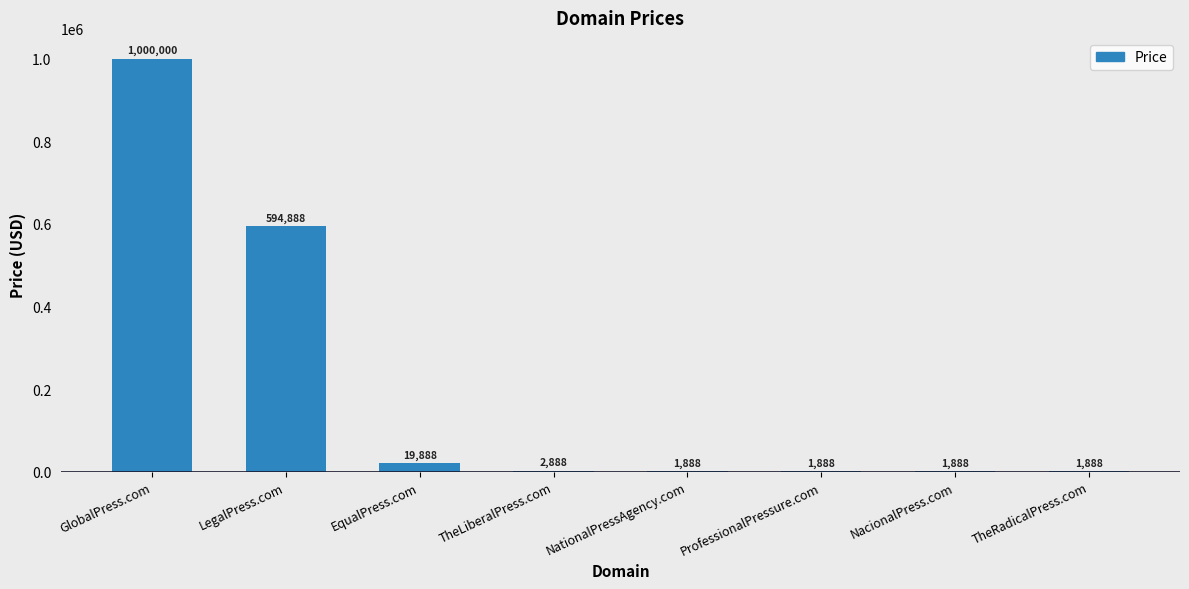

What is the sum of the values at TheRadicalPress.com and LegalPress.com?

596776